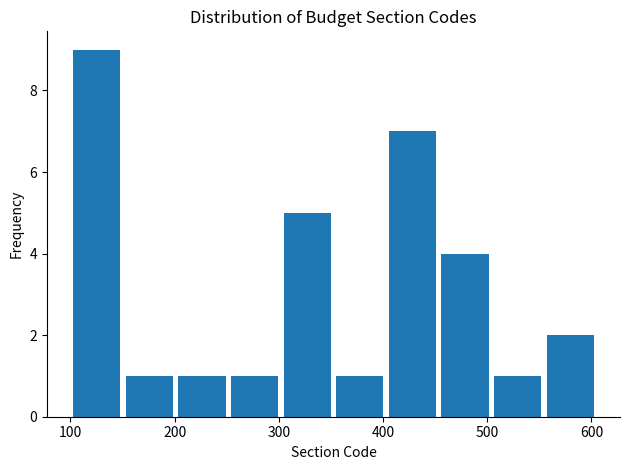

Over which range of the x-axis is the bar tallest?

100 to 150